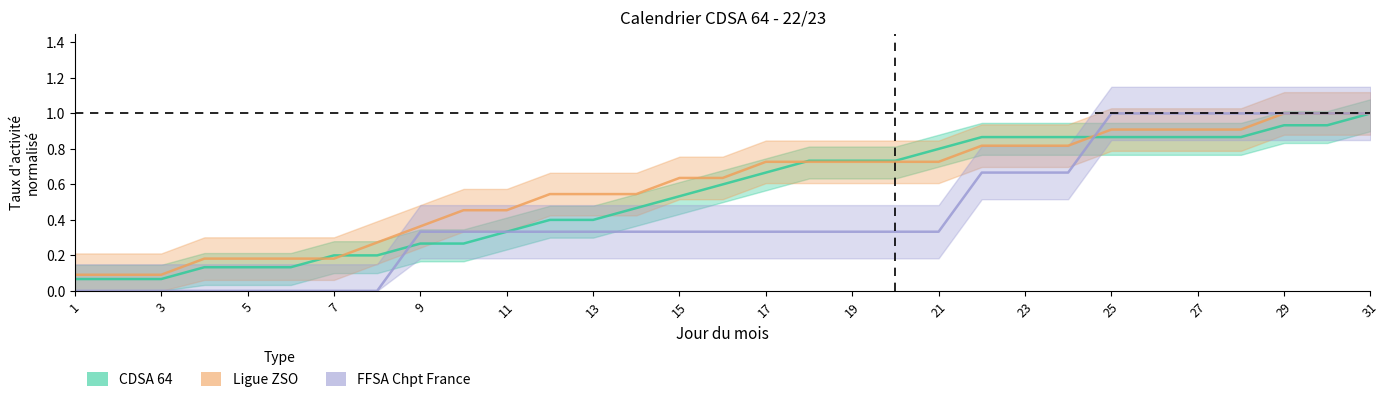

How many lines are shown in the chart?

3